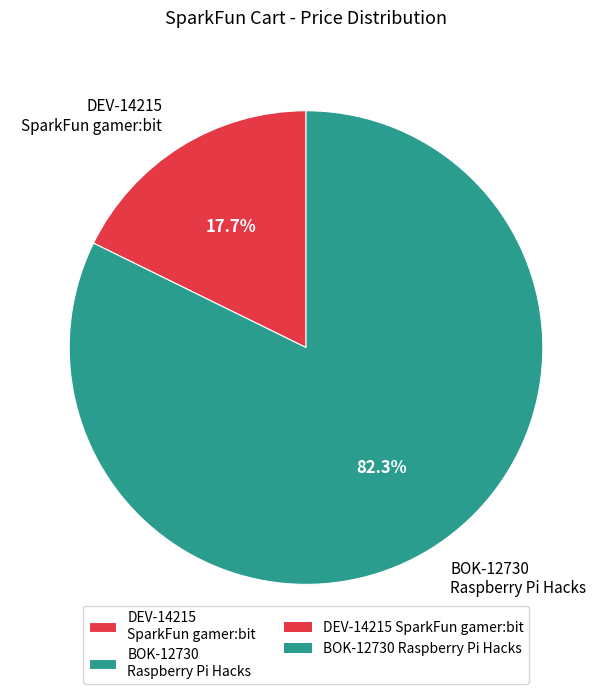

How many slices are in this pie chart?

2